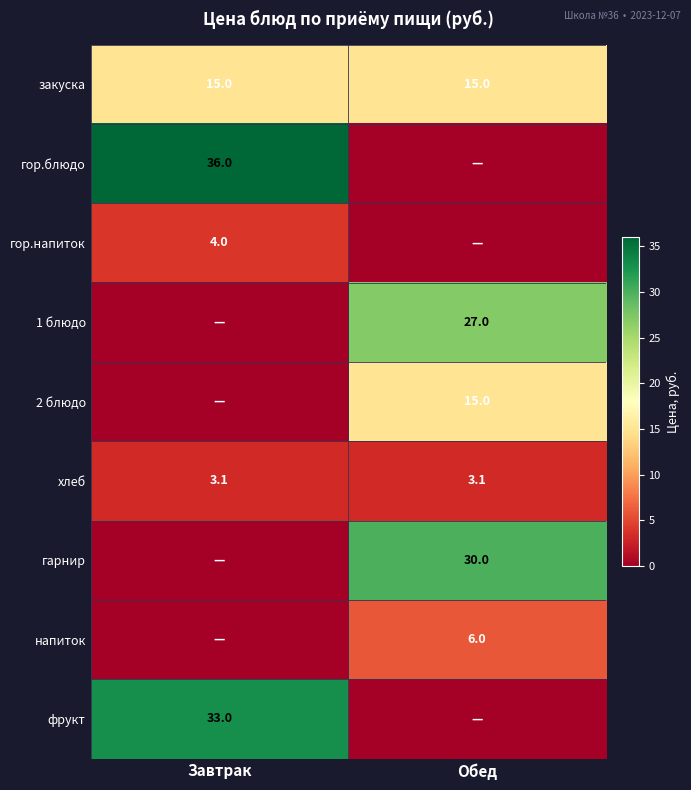

What is the total value across all series at Обед?

96.1